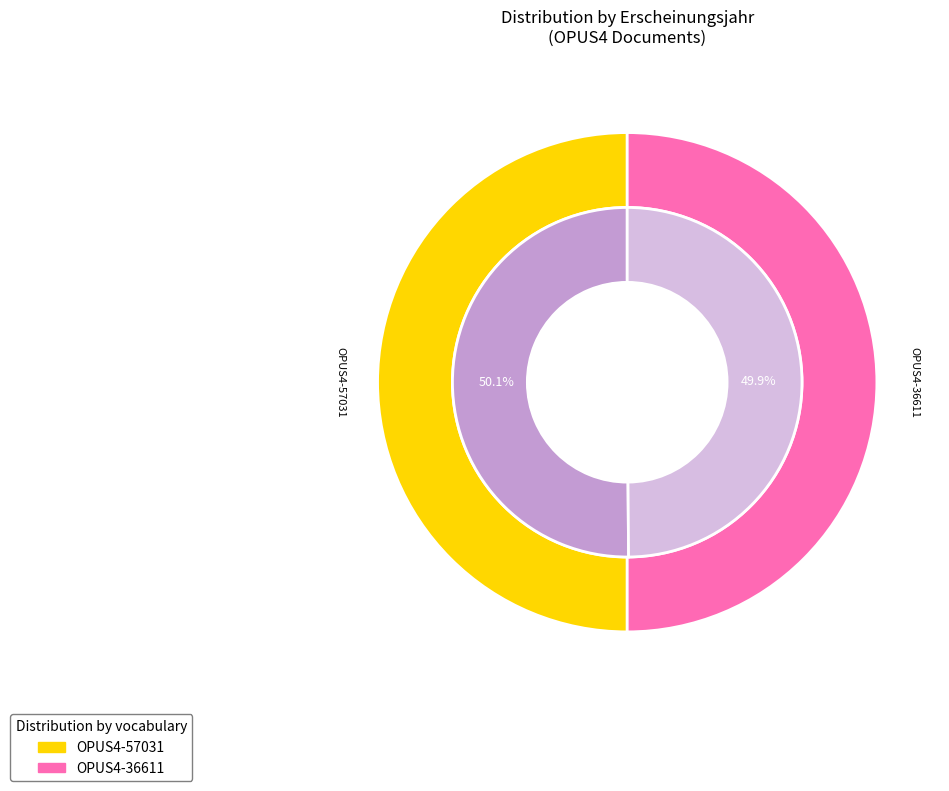

True or false: OPUS4-57031 accounts for 38% of the total.

False